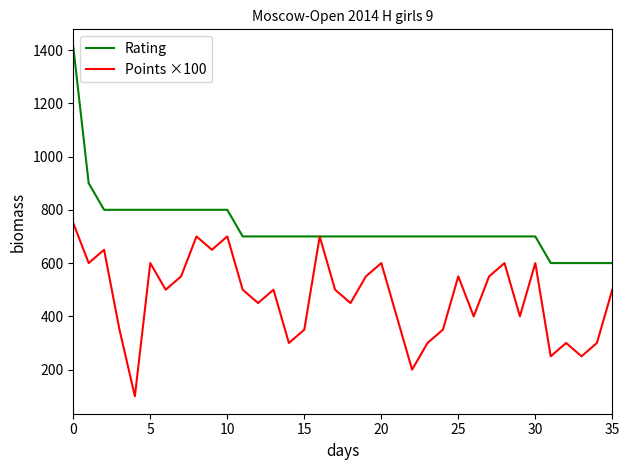

What is the minimum value for Rating?

600